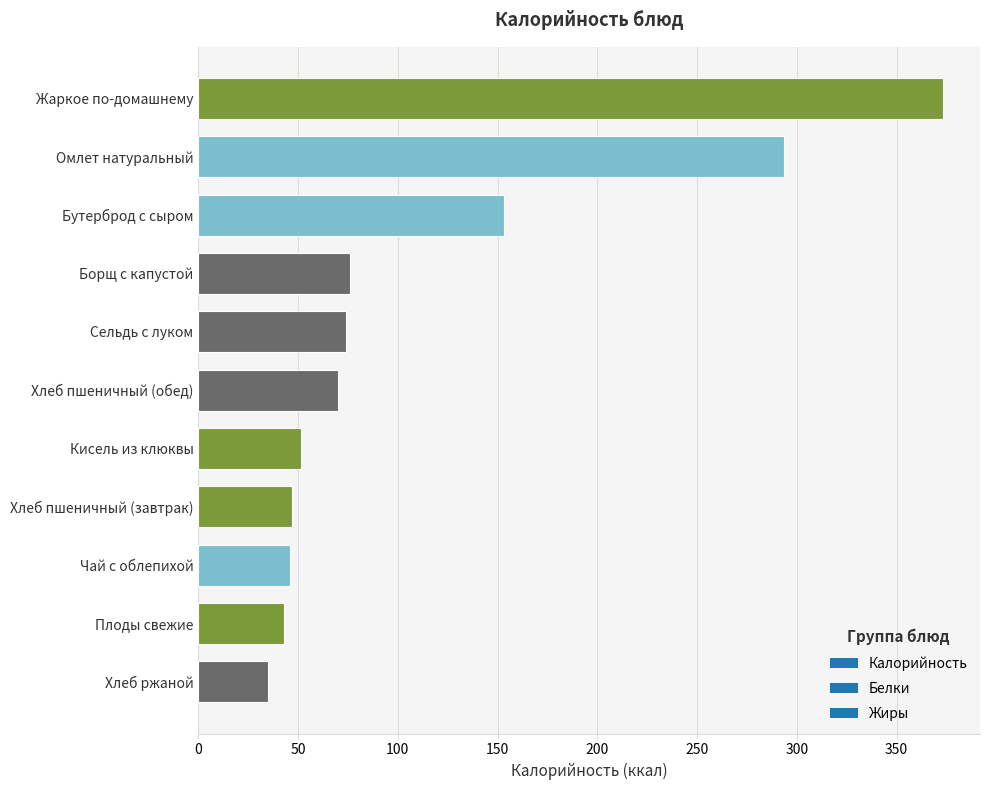

True or false: the data shows 69.4 at Чай с облепихой.

False